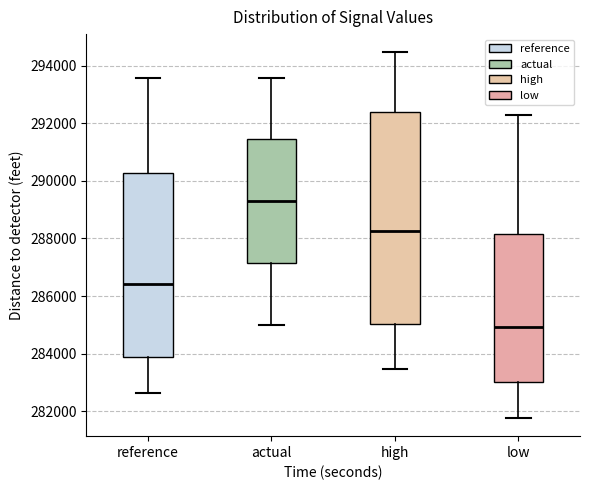

Where does the lower whisker of the box for low end on the y-axis? The values are not printed on the chart, so give them approximately, as read against the axis.

281800